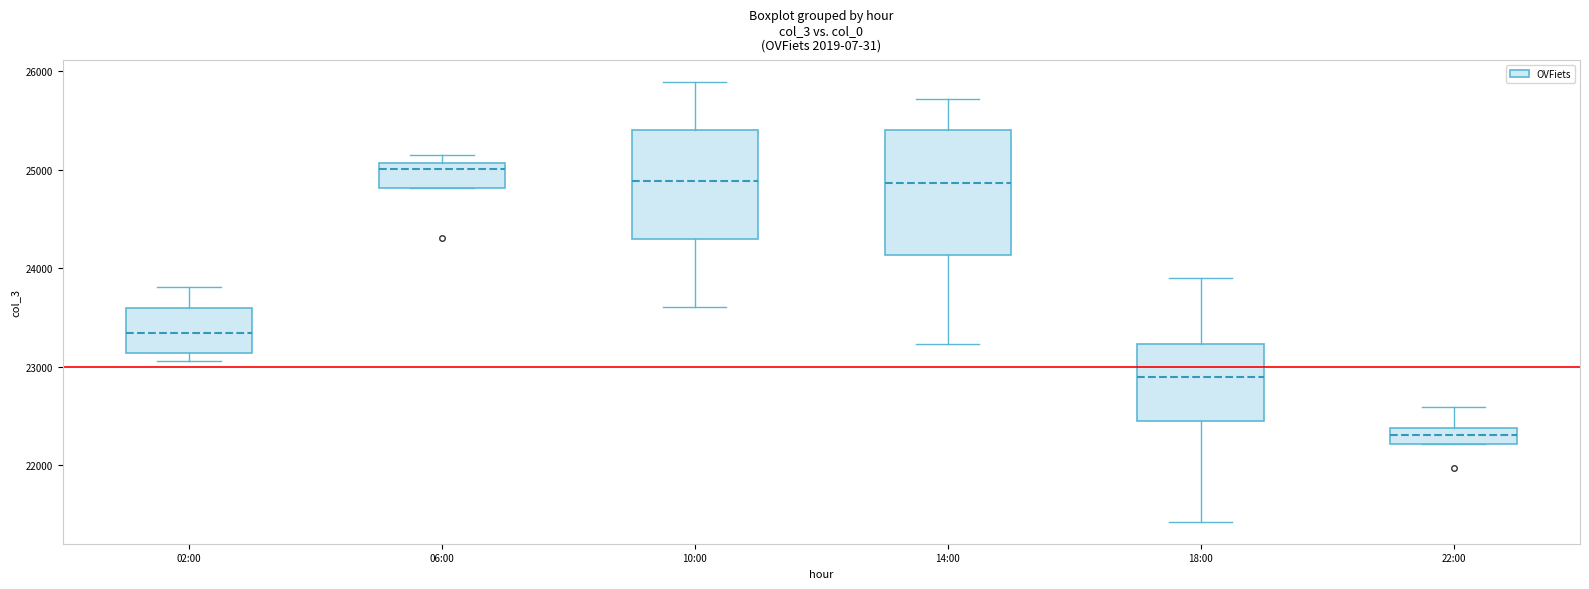

Which box is the tallest, from its lower edge to its upper edge?

14:00